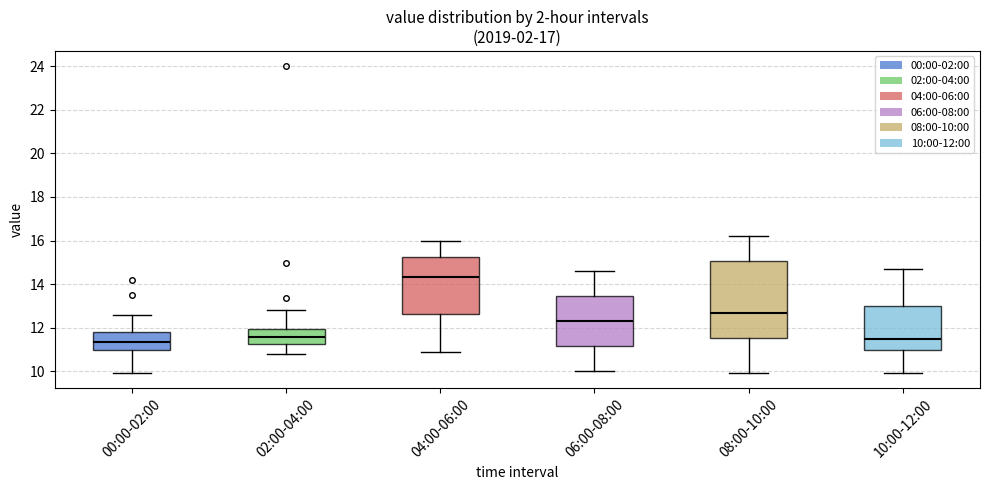

Where does the median line of the box for 10:00-12:00 sit on the y-axis? The values are not printed on the chart, so give them approximately, as read against the axis.

11.4